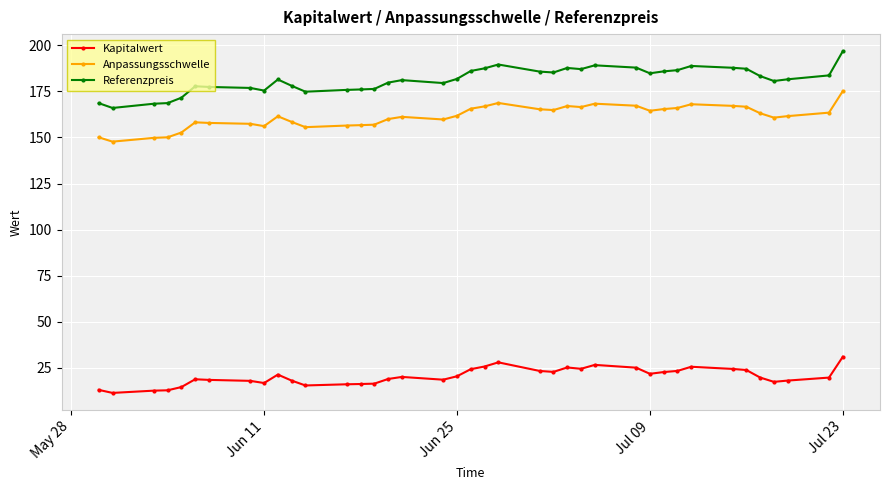

True or false: Kapitalwert has more than 1 points higher than both neighbors.

True